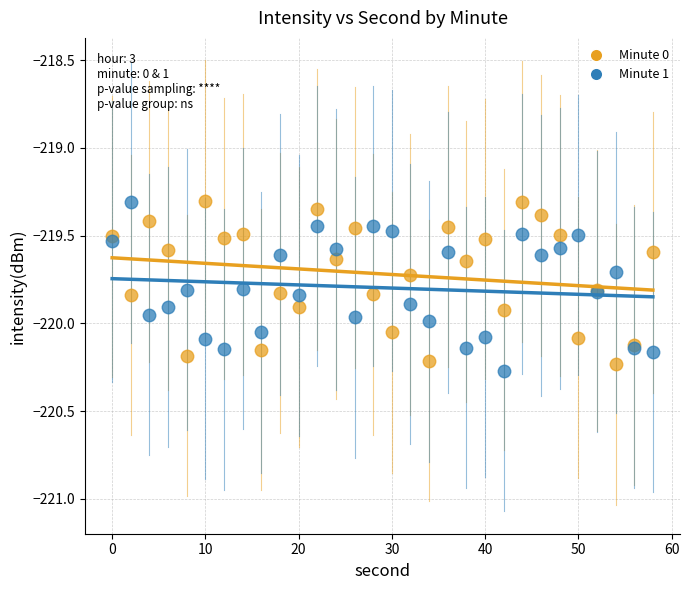

What is the X range (max minus min) for the scatter plot?

58.0